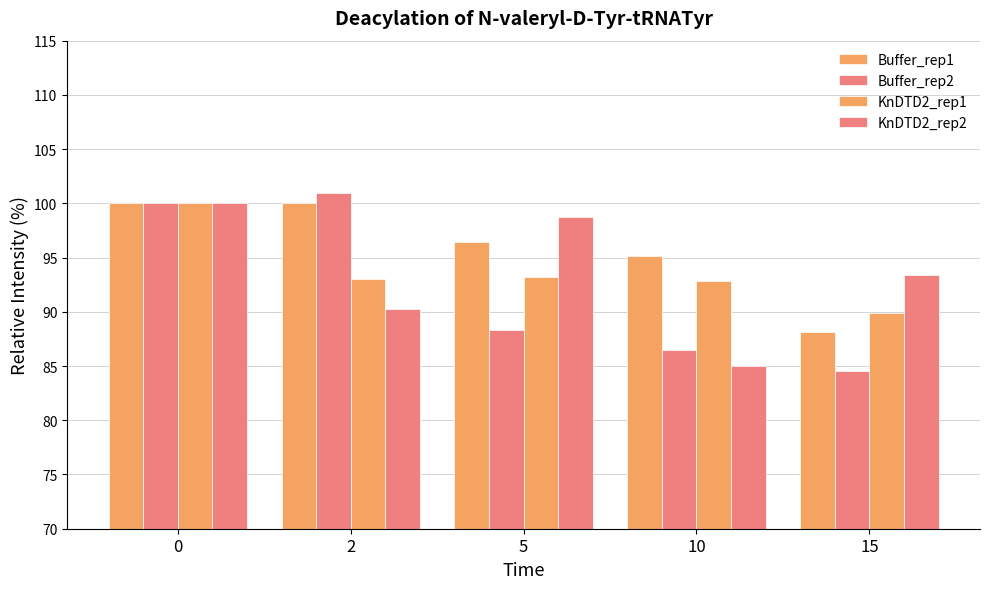

What is the average value of the KnDTD2_rep1 series?

93.8